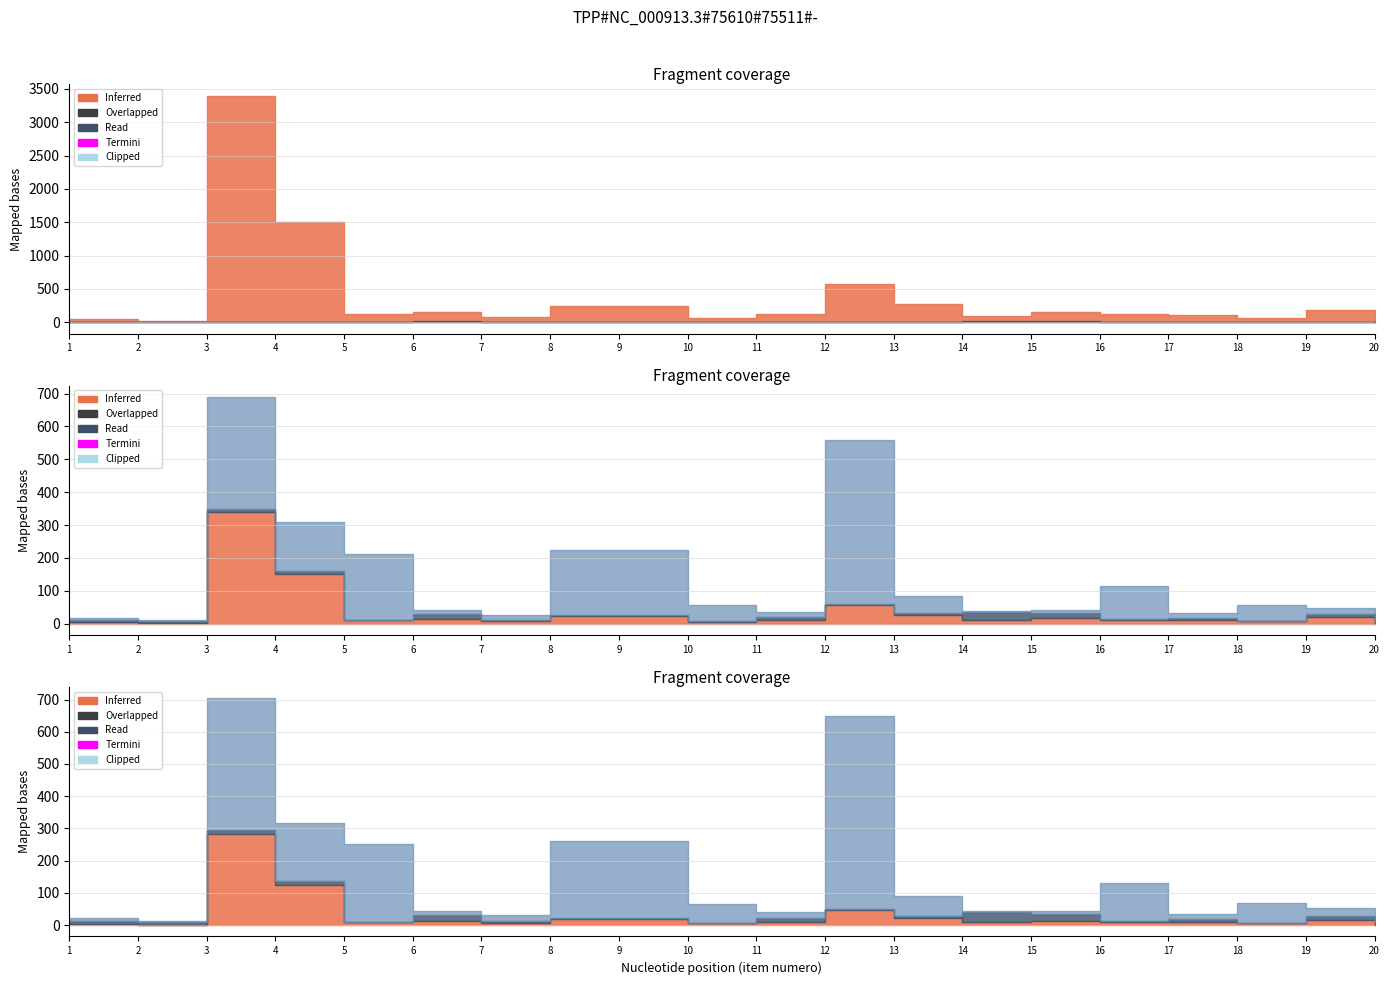

True or false: cantidad and monto intersect in this chart.

False